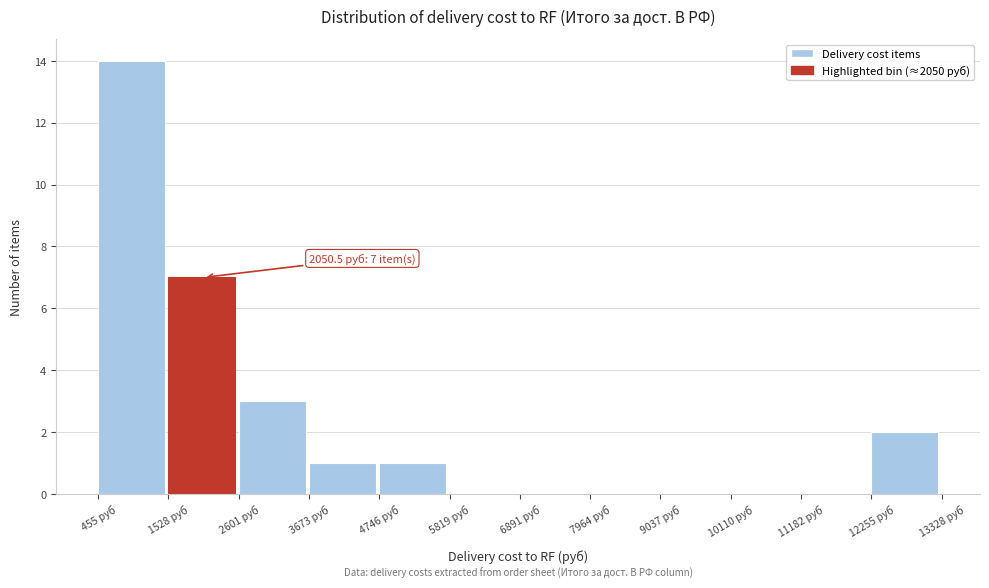

Over which range of the x-axis is the bar tallest?

400 to 1600